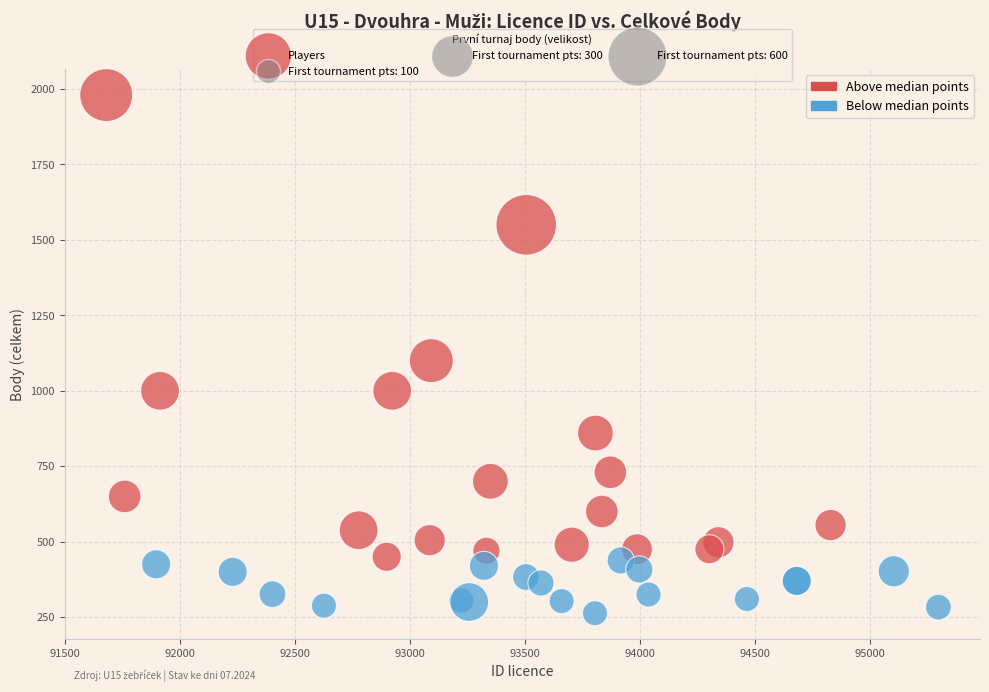

What Y value in the scatter plot is closest to 1121?

1100